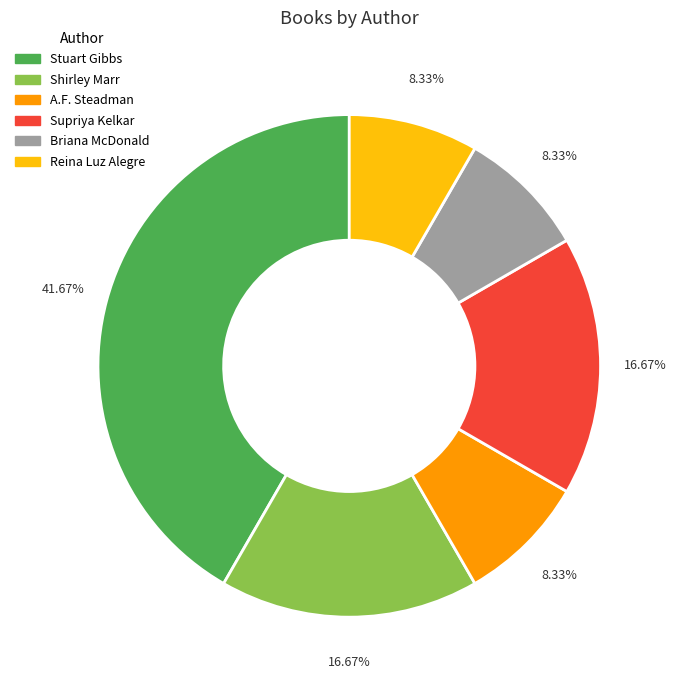

What is the largest slice in the pie chart?

Stuart Gibbs